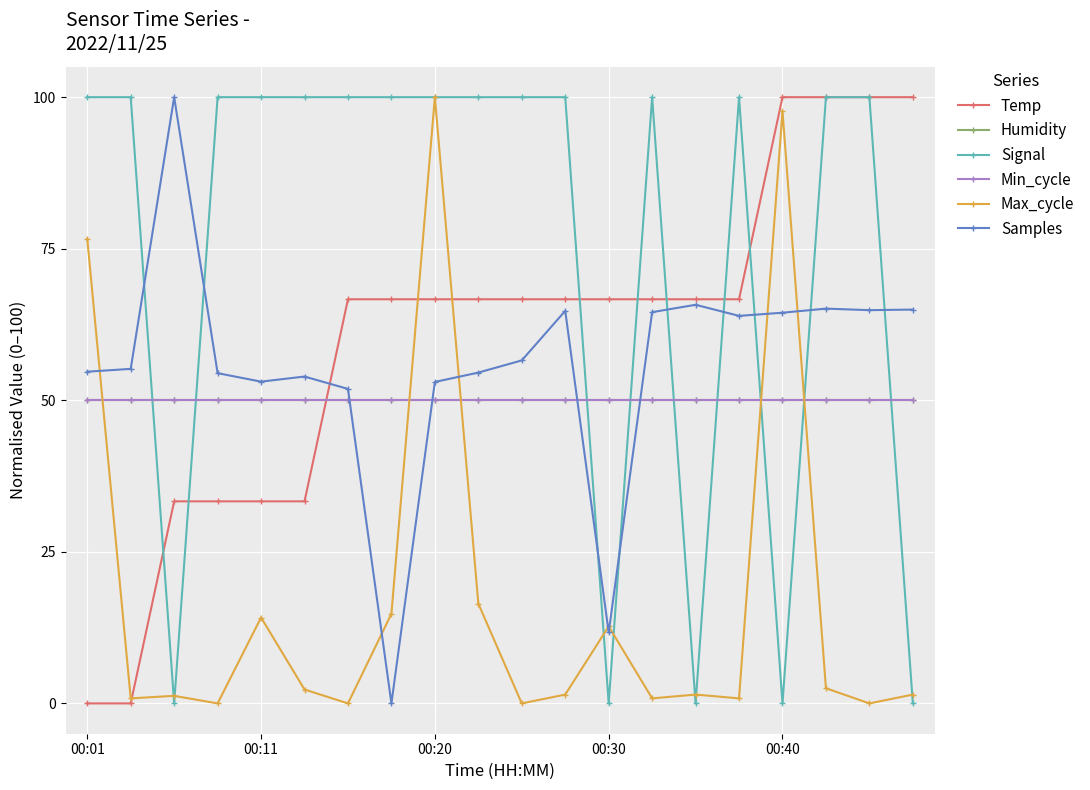

How many lines are shown in the chart?

6